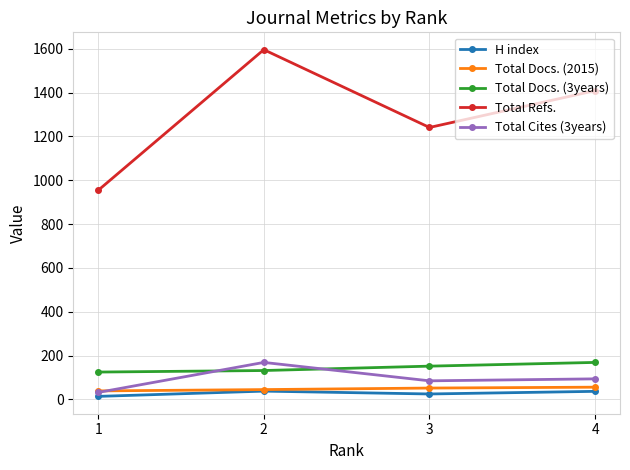

At which category is the sum across all series the highest?

2